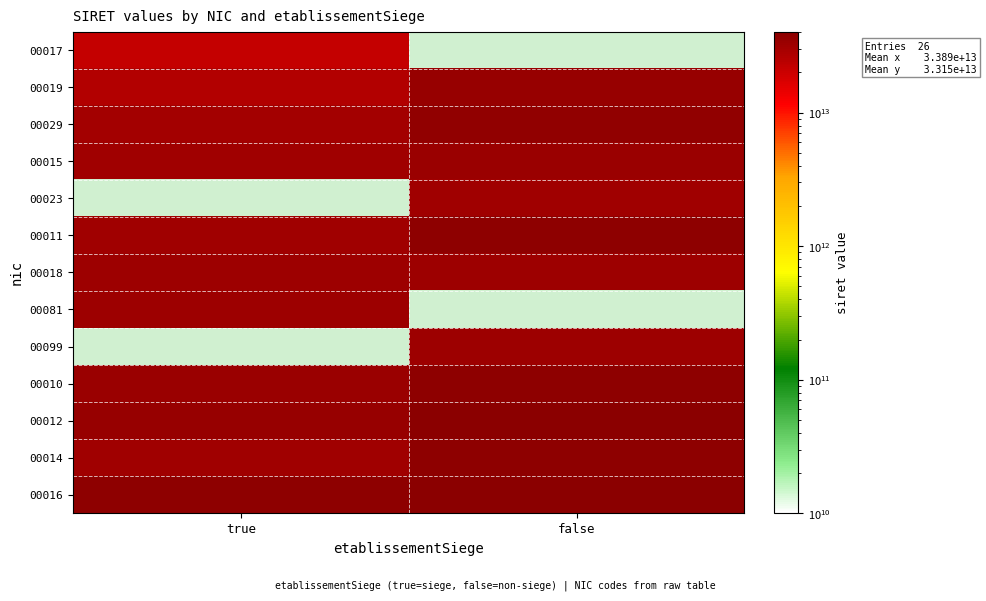

The value of 00016 at false is 18500512542672.4. True or false?

False